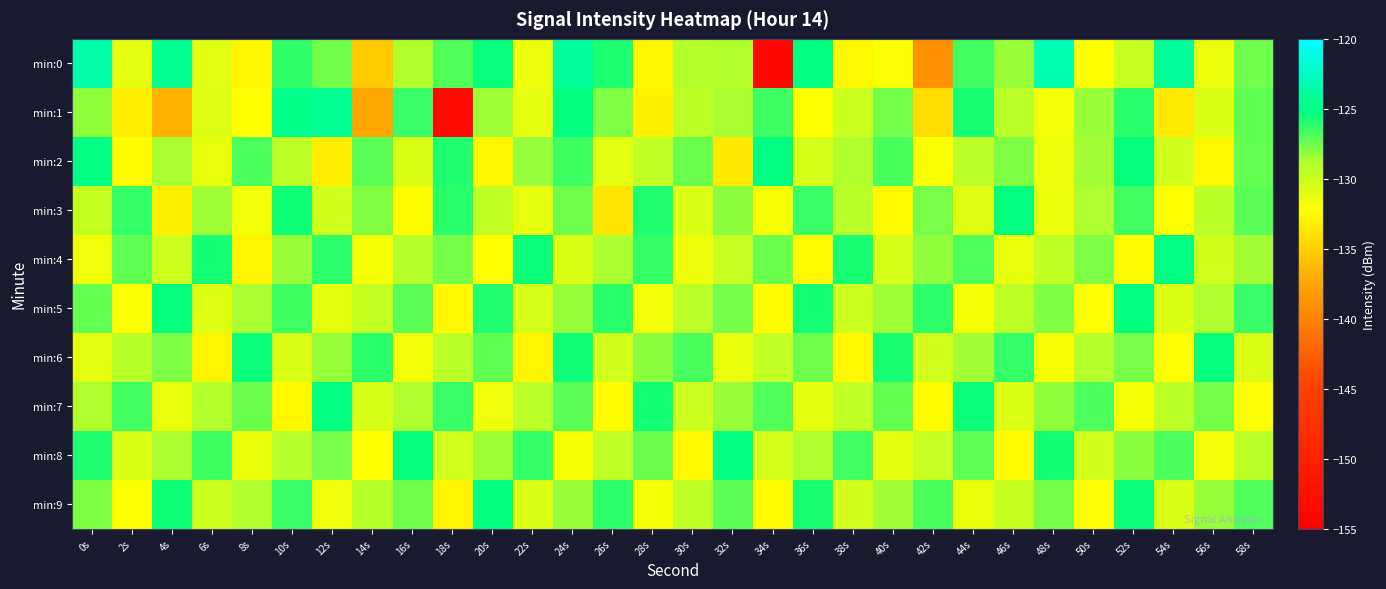

Reading left to right, extract all data points from this chart.

min:0: 0s=-123.6	2s=-131.1	4s=-124.6	6s=-131.0	8s=-132.7	10s=-126.2	12s=-127.5	14s=-135.3	16s=-129.0	18s=-126.9	20s=-125.4	22s=-131.4	24s=-124.0	26s=-125.9	28s=-132.9	30s=-129.0	32s=-128.9	34s=-154.0	36s=-125.2	38s=-132.7	40s=-132.1	42s=-138.9	44s=-126.6	46s=-128.4	48s=-123.3	50s=-132.2	52s=-129.9	54s=-124.2	56s=-131.4	58s=-127.5
min:1: 0s=-128.1	2s=-133.2	4s=-136.8	6s=-130.8	8s=-132.3	10s=-124.9	12s=-124.5	14s=-137.4	16s=-126.4	18s=-153.5	20s=-128.5	22s=-131.2	24s=-125.3	26s=-127.8	28s=-133.1	30s=-129.4	32s=-128.7	34s=-126.5	36s=-132.3	38s=-130.1	40s=-127.6	42s=-134.2	44s=-125.8	46s=-129.3	48s=-131.7	50s=-128.4	52s=-126.1	54s=-133.5	56s=-130.8	58s=-127.2
min:2: 0s=-125.1	2s=-132.4	4s=-128.7	6s=-131.3	8s=-126.8	10s=-129.5	12s=-133.2	14s=-127.1	16s=-130.6	18s=-125.9	20s=-132.8	22s=-128.3	24s=-126.5	26s=-131.1	28s=-129.7	30s=-127.4	32s=-133.6	34s=-125.2	36s=-130.4	38s=-128.9	40s=-126.7	42s=-132.1	44s=-129.3	46s=-127.8	48s=-131.5	50s=-128.6	52s=-125.4	54s=-130.2	56s=-132.7	58s=-127.3
min:3: 0s=-129.8	2s=-126.3	4s=-133.1	6s=-128.5	8s=-131.7	10s=-125.6	12s=-130.3	14s=-127.9	16s=-132.4	18s=-126.1	20s=-129.6	22s=-131.2	24s=-127.5	26s=-133.8	28s=-125.9	30s=-130.7	32s=-128.1	34s=-131.9	36s=-126.4	38s=-129.2	40s=-132.6	42s=-127.7	44s=-130.9	46s=-125.3	48s=-131.4	50s=-128.8	52s=-126.6	54s=-132.2	56s=-129.4	58s=-127.1
min:4: 0s=-131.6	2s=-127.2	4s=-130.1	6s=-125.7	8s=-132.9	10s=-128.4	12s=-126.2	14s=-131.8	16s=-129.1	18s=-127.6	20s=-132.3	22s=-125.5	24s=-130.8	26s=-128.7	28s=-126.3	30s=-131.5	32s=-129.9	34s=-127.4	36s=-132.7	38s=-125.8	40s=-130.5	42s=-128.2	44s=-126.9	46s=-131.3	48s=-129.6	50s=-127.8	52s=-132.5	54s=-125.1	56s=-130.3	58s=-128.6
min:5: 0s=-127.3	2s=-132.1	4s=-125.4	6s=-130.9	8s=-128.7	10s=-126.5	12s=-131.2	14s=-129.8	16s=-127.1	18s=-132.6	20s=-125.9	22s=-130.4	24s=-128.3	26s=-126.1	28s=-131.7	30s=-129.3	32s=-127.6	34s=-132.4	36s=-125.7	38s=-130.1	40s=-128.5	42s=-126.2	44s=-131.8	46s=-129.5	48s=-127.9	50s=-132.2	52s=-125.3	54s=-130.7	56s=-128.8	58s=-126.4
min:6: 0s=-131.1	2s=-129.2	4s=-127.8	6s=-132.9	8s=-125.5	10s=-130.6	12s=-128.3	14s=-126.1	16s=-131.7	18s=-129.4	20s=-127.2	22s=-132.8	24s=-125.6	26s=-130.3	28s=-128.1	30s=-126.7	32s=-131.4	34s=-129.7	36s=-127.5	38s=-132.6	40s=-125.8	42s=-130.2	44s=-128.6	46s=-126.3	48s=-131.9	50s=-129.1	52s=-127.7	54s=-132.3	56s=-125.4	58s=-130.8
min:7: 0s=-128.9	2s=-126.6	4s=-131.3	6s=-129.0	8s=-127.4	10s=-132.7	12s=-125.2	14s=-130.5	16s=-128.8	18s=-126.4	20s=-131.6	22s=-129.3	24s=-127.1	26s=-132.5	28s=-125.7	30s=-130.1	32s=-128.4	34s=-126.9	36s=-131.2	38s=-129.6	40s=-127.3	42s=-132.4	44s=-125.5	46s=-130.7	48s=-128.2	50s=-126.8	52s=-131.8	54s=-129.4	56s=-127.6	58s=-132.1
min:8: 0s=-125.9	2s=-130.6	4s=-128.7	6s=-126.5	8s=-131.4	10s=-129.1	12s=-127.7	14s=-132.3	16s=-125.4	18s=-130.2	20s=-128.5	22s=-126.3	24s=-131.9	26s=-129.6	28s=-127.4	30s=-132.7	32s=-125.1	34s=-130.4	36s=-128.8	38s=-126.6	40s=-131.2	42s=-129.9	44s=-127.2	46s=-132.5	48s=-125.7	50s=-130.3	52s=-128.1	54s=-126.8	56s=-131.7	58s=-129.3
min:9: 0s=-127.8	2s=-132.2	4s=-125.6	6s=-130.1	8s=-128.9	10s=-126.4	12s=-131.6	14s=-129.2	16s=-127.5	18s=-132.8	20s=-125.3	22s=-130.7	24s=-128.4	26s=-126.2	28s=-131.8	30s=-129.5	32s=-127.1	34s=-132.4	36s=-125.8	38s=-130.3	40s=-128.6	42s=-126.7	44s=-131.3	46s=-129.8	48s=-127.6	50s=-132.1	52s=-125.5	54s=-130.6	56s=-128.3	58s=-126.9